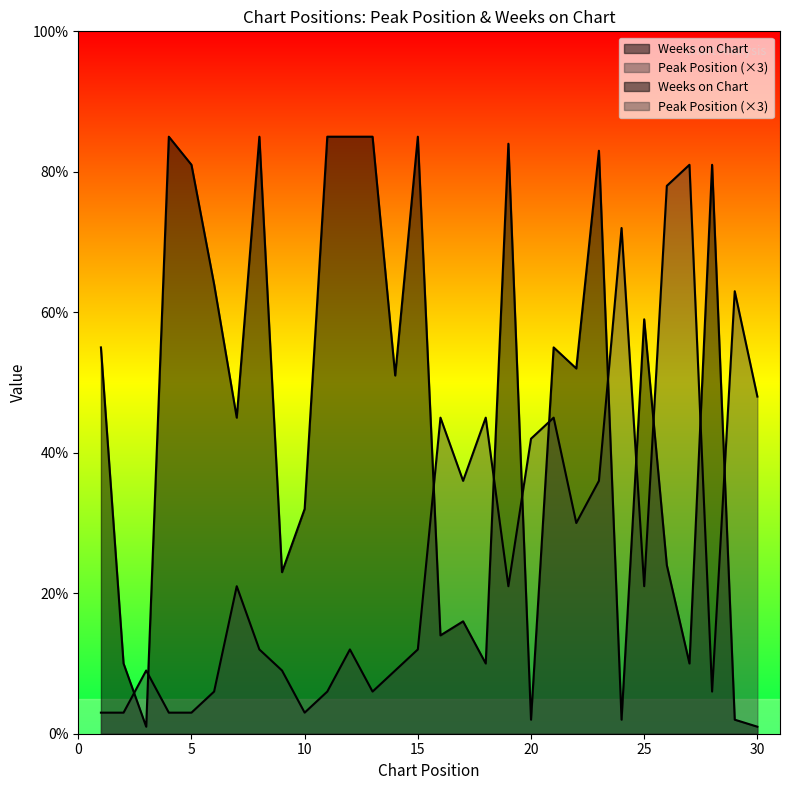

True or false: Weeks on Chart and Peak Position intersect in this chart.

True